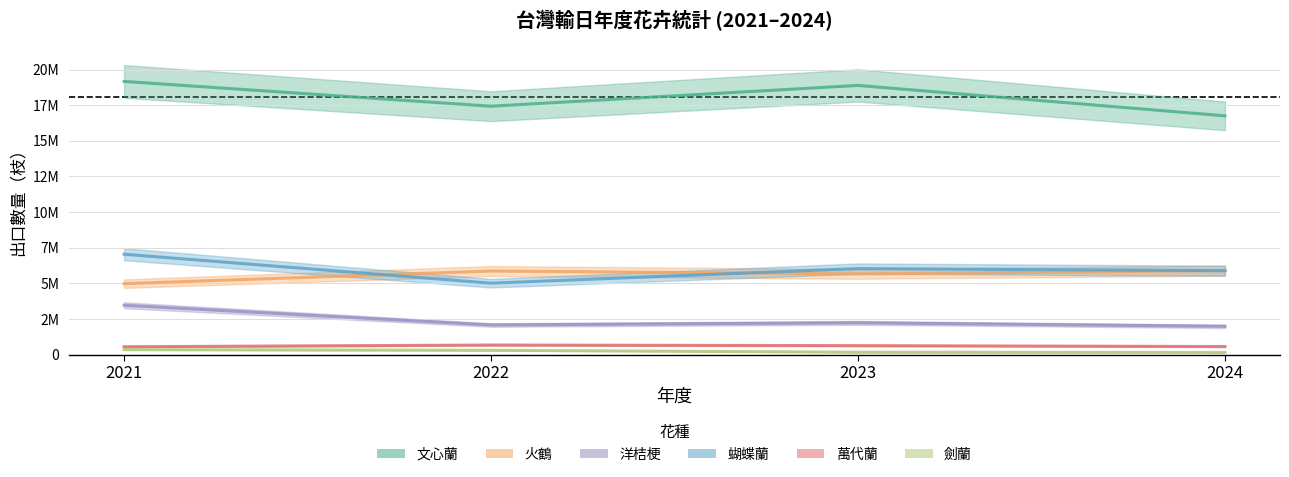

Which series has the largest range (max minus min)?

文心蘭